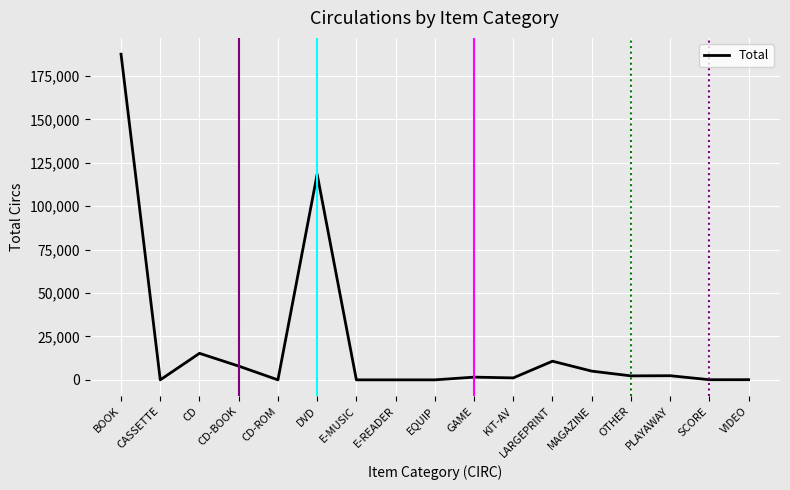

What is the sum of all values?

352610